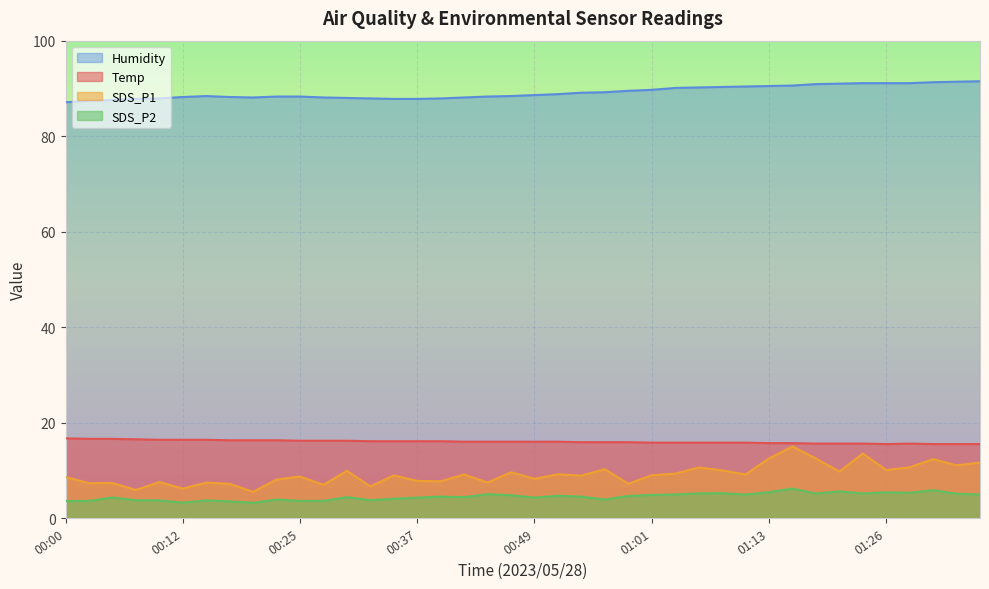

At how many categories does at least one series exceed 4?

40